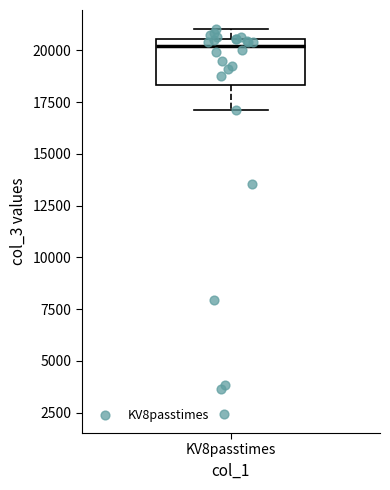

Transcribe this box plot: give where the median line is, the range the box spans, and where the two whiskers end, as read against the y-axis. The values are not printed on the chart, so give them approximately, as read against the axis.

median 20000, box 18500 to 20500, whiskers 17000 to 21000